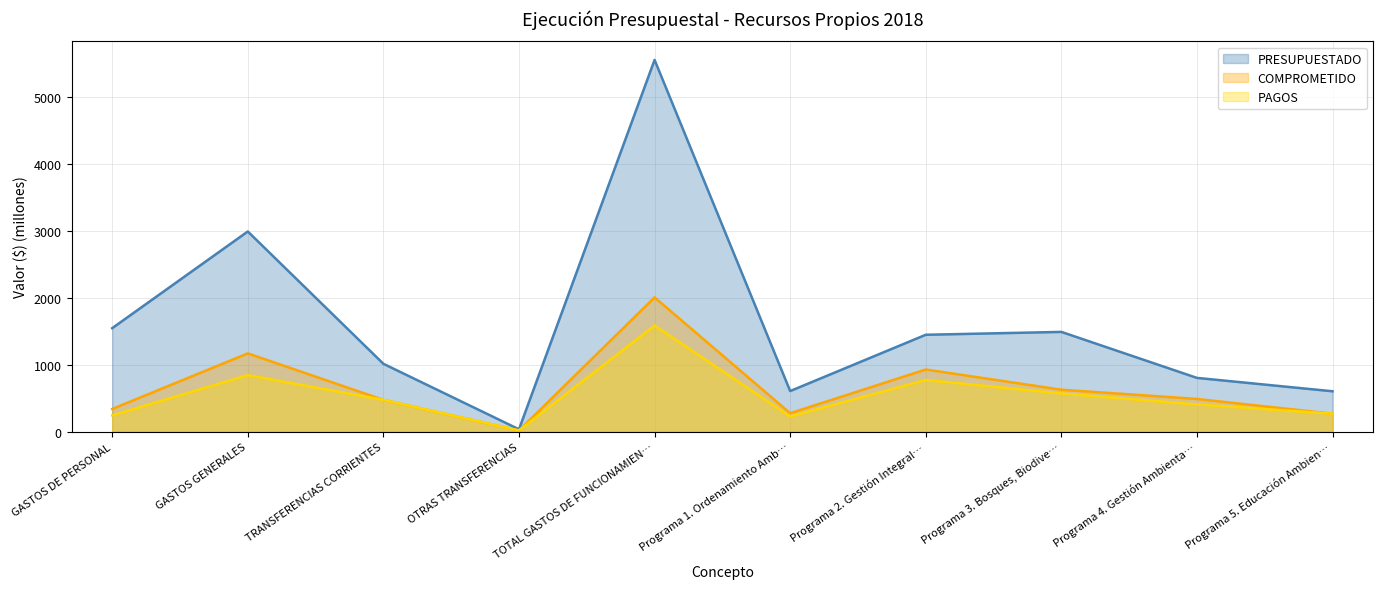

Where is the first local minimum for PAGOS?

OTRAS TRANSFERENCIAS